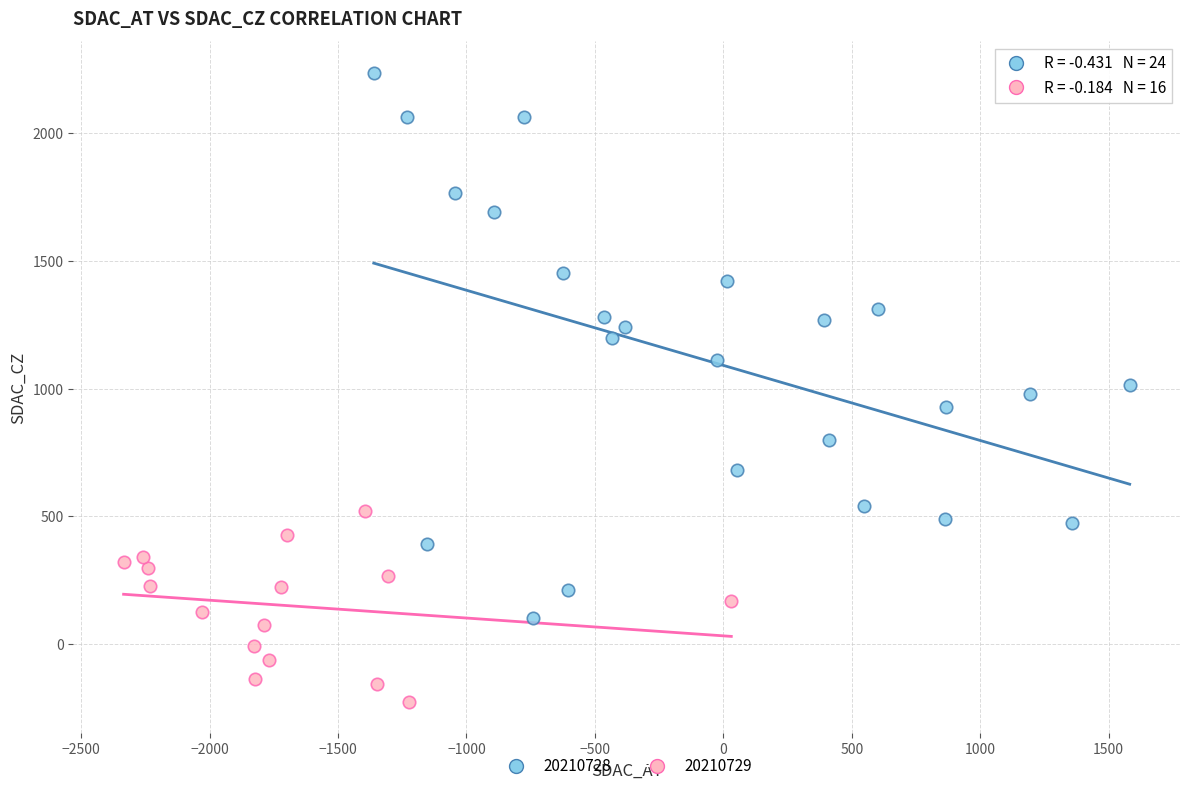

Which series reaches the minimum Y coordinate?

20210729